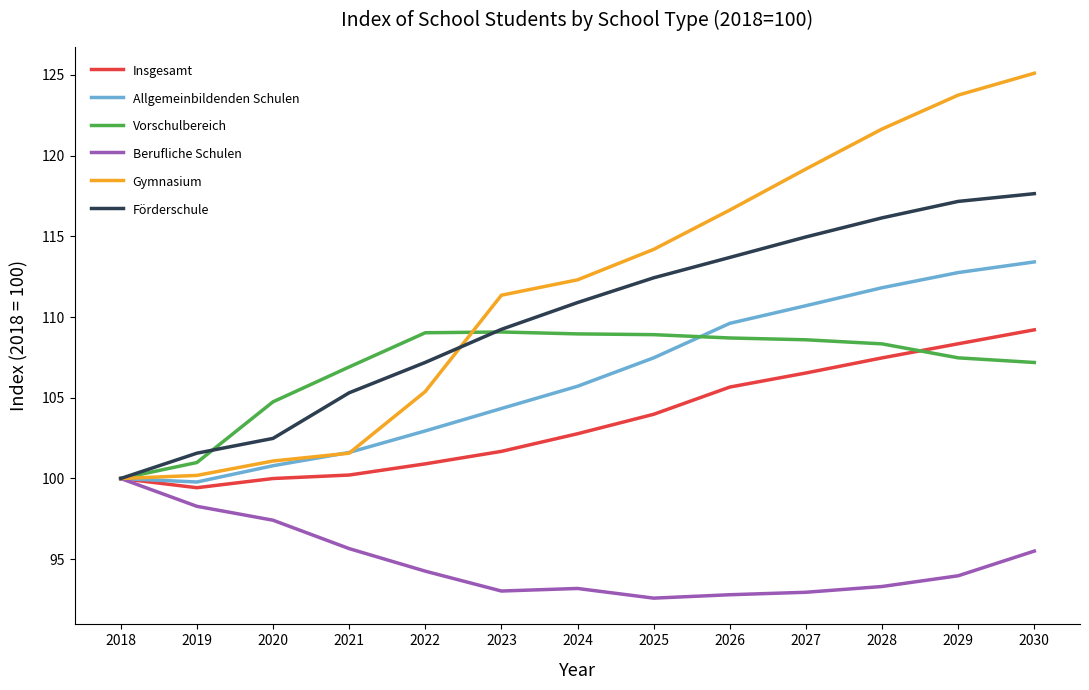

What is the difference between the maximum and second lowest values in the Insgesamt series?

9.2